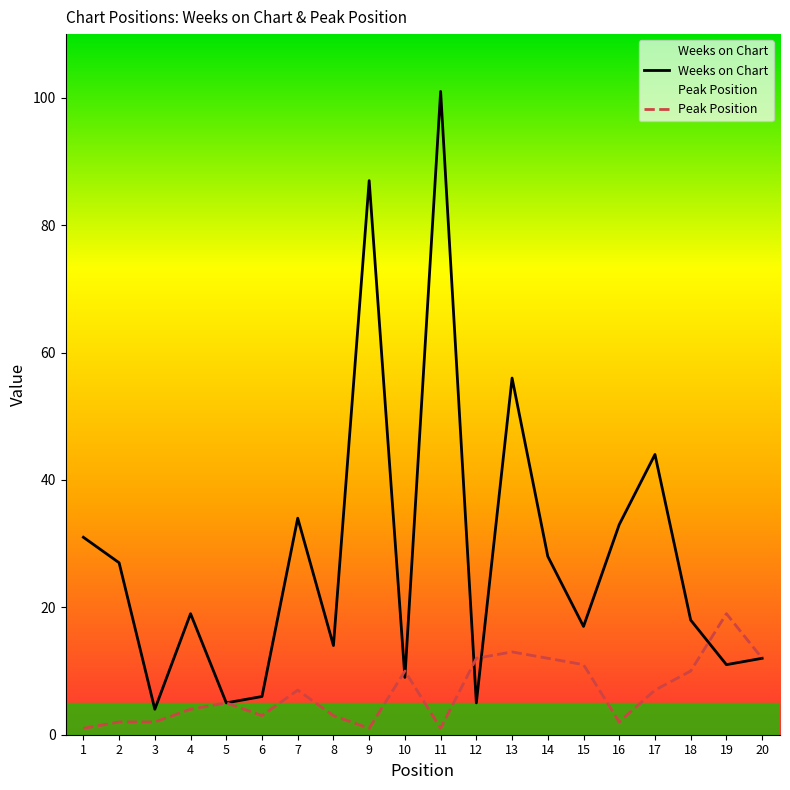

Which series has the largest total across all categories?

Weeks on Chart